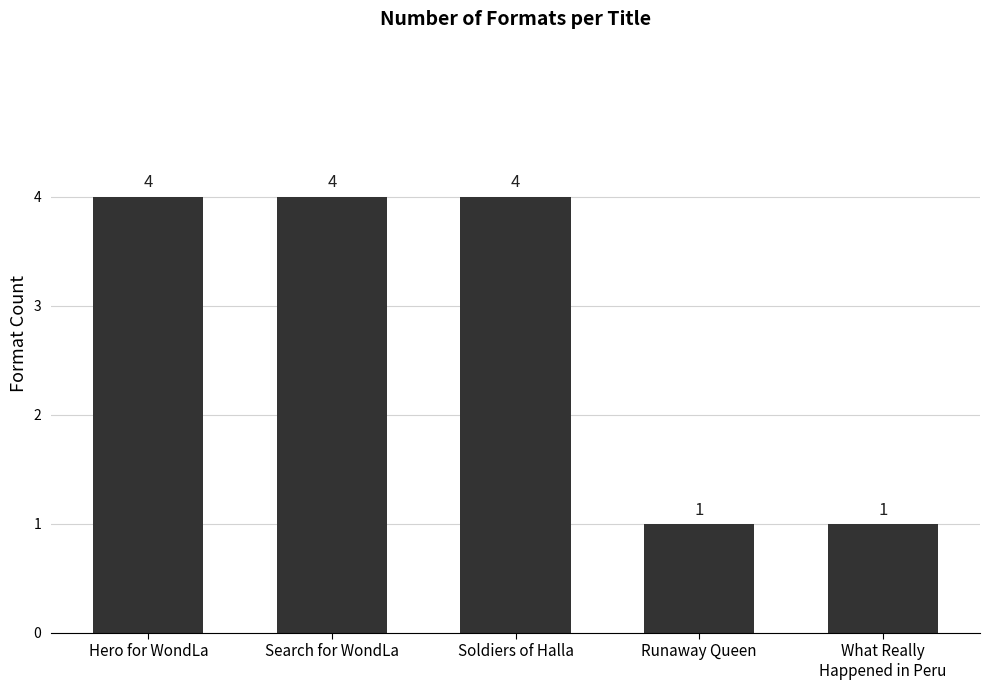

What is the average value?

3